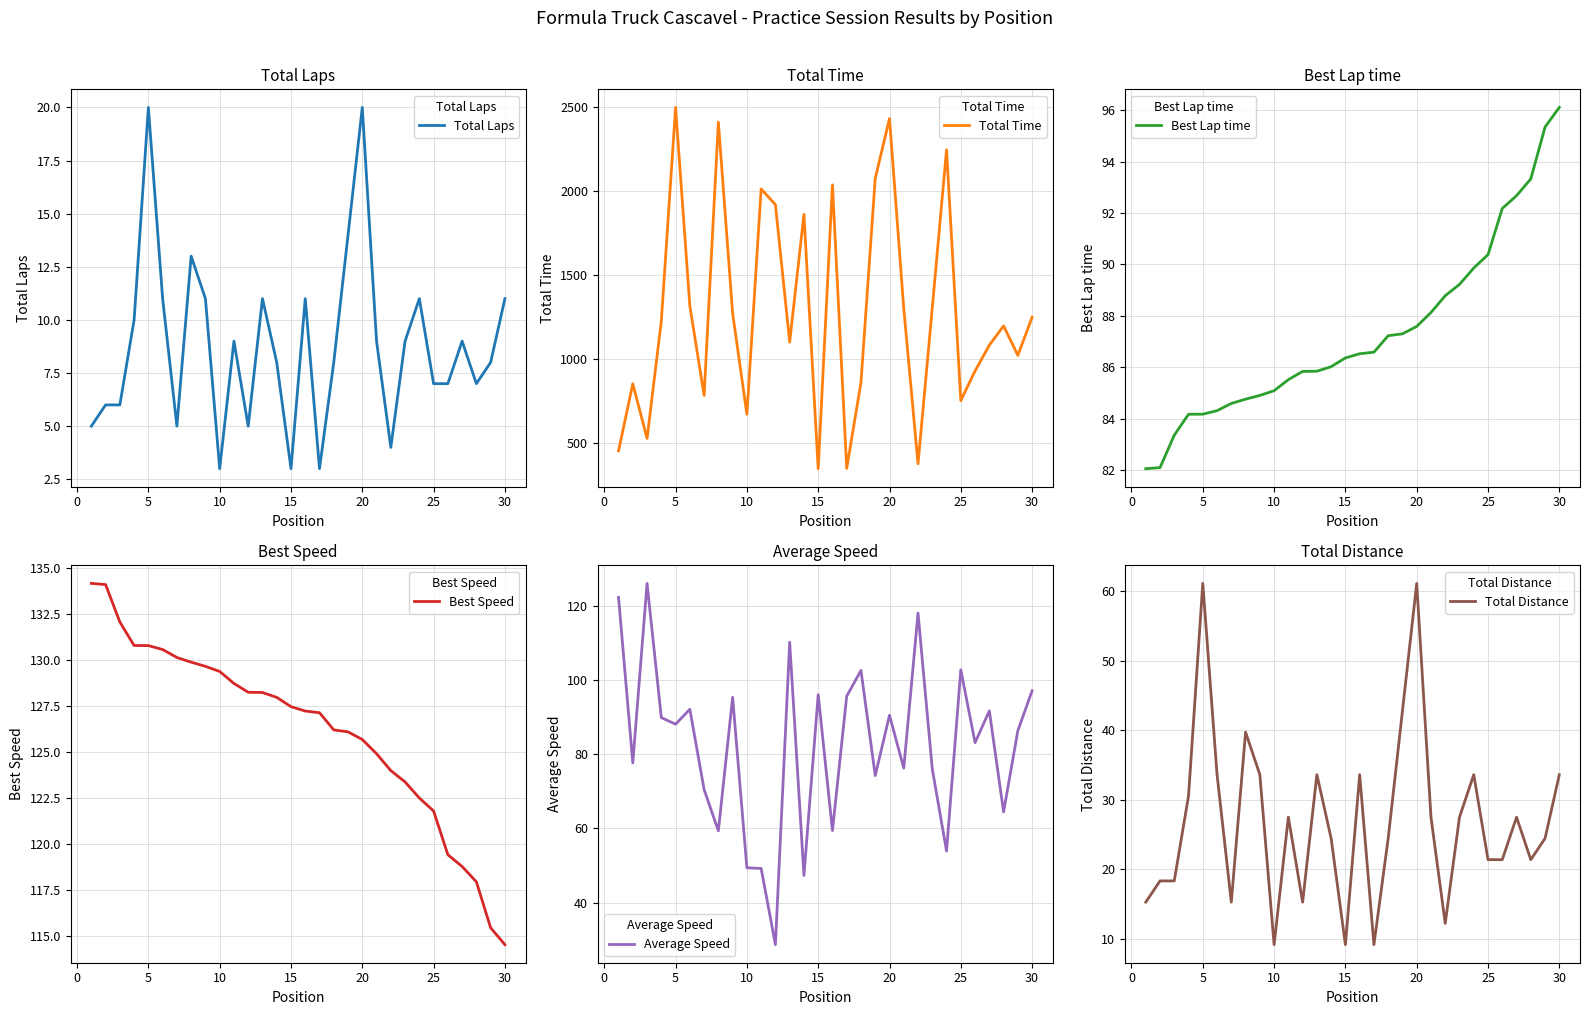

The Total Laps series shows 11 at 30. True or false?

True